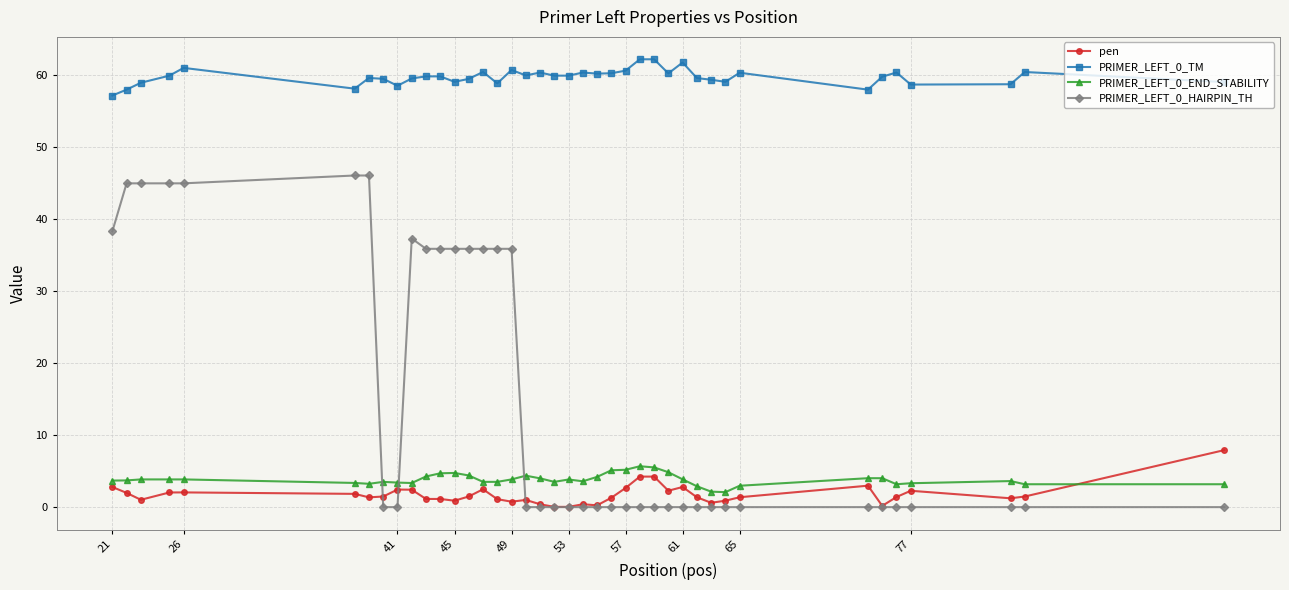

True or false: PRIMER_LEFT_0_END_STABILITY has more than 0 points higher than both neighbors.

True